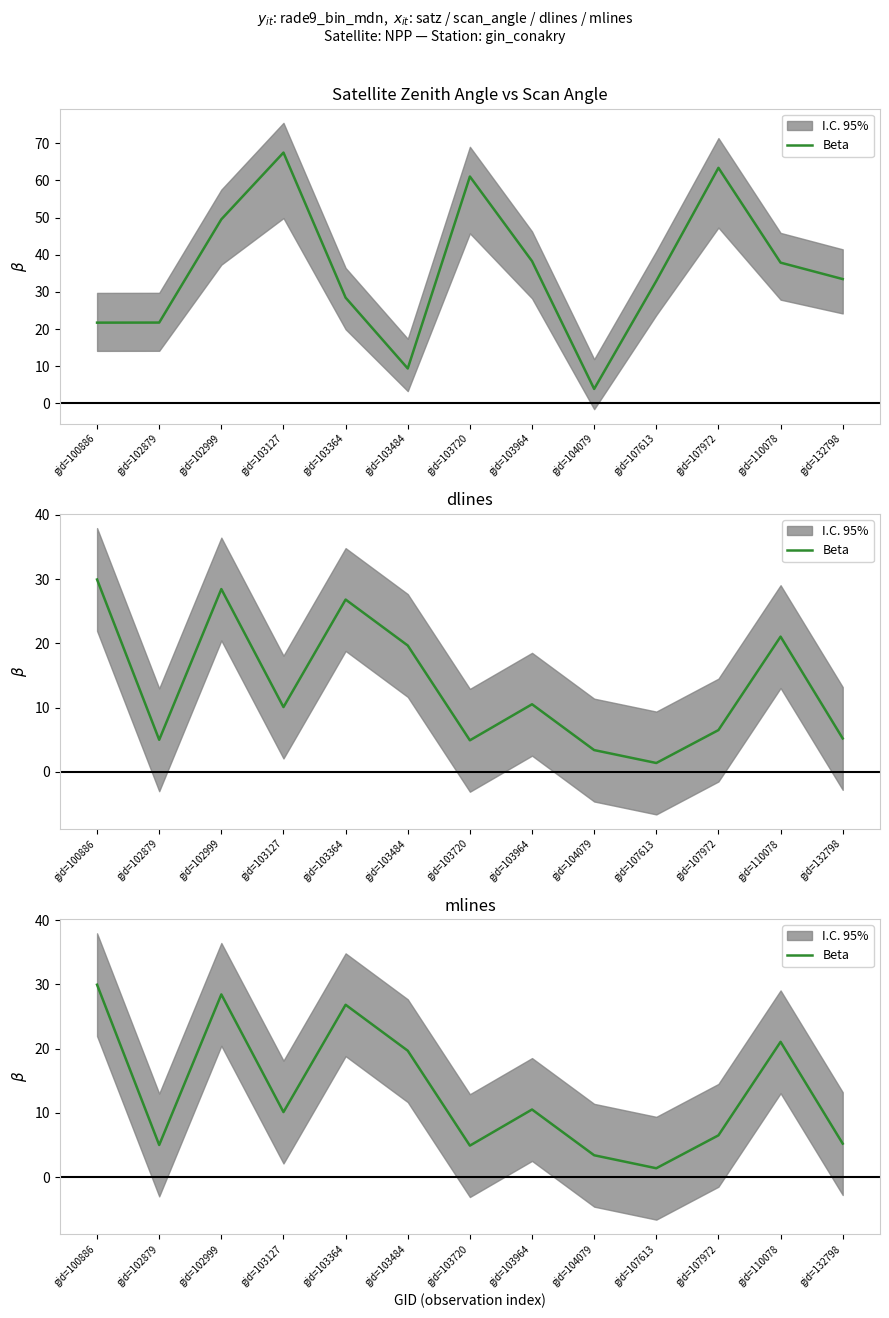

True or false: the data has more than 2 interior local peaks.

True